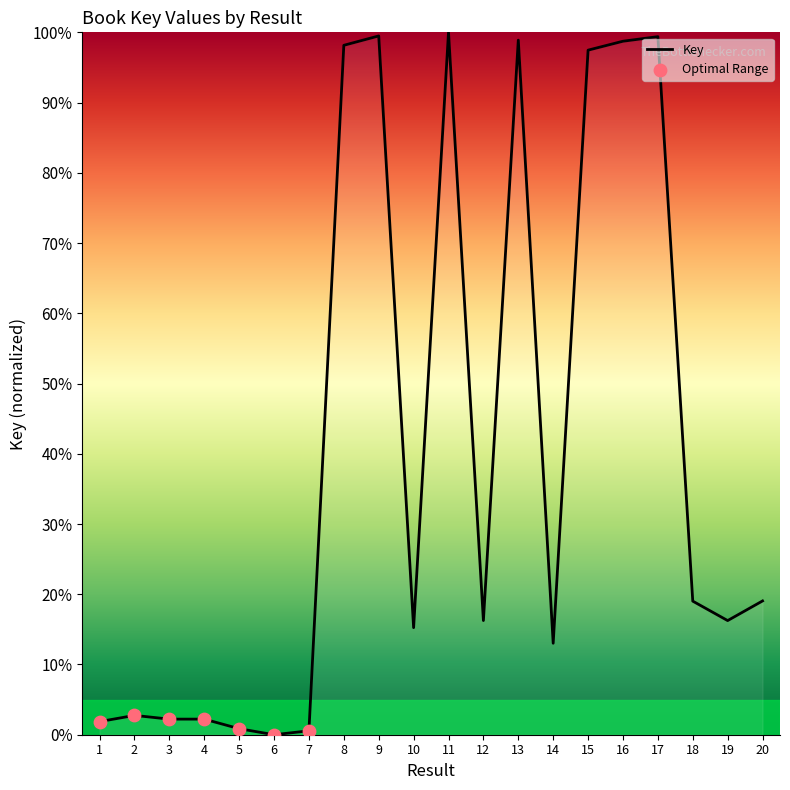

What is the ratio of the value at 12 to the value at 13?

0.2